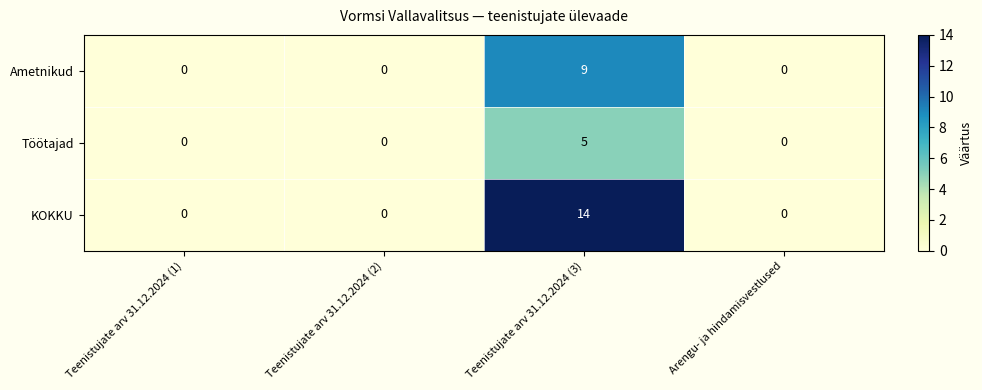

True or false: Ametnikud has a value of 0 at Arengu- ja hindamisvestlused.

True